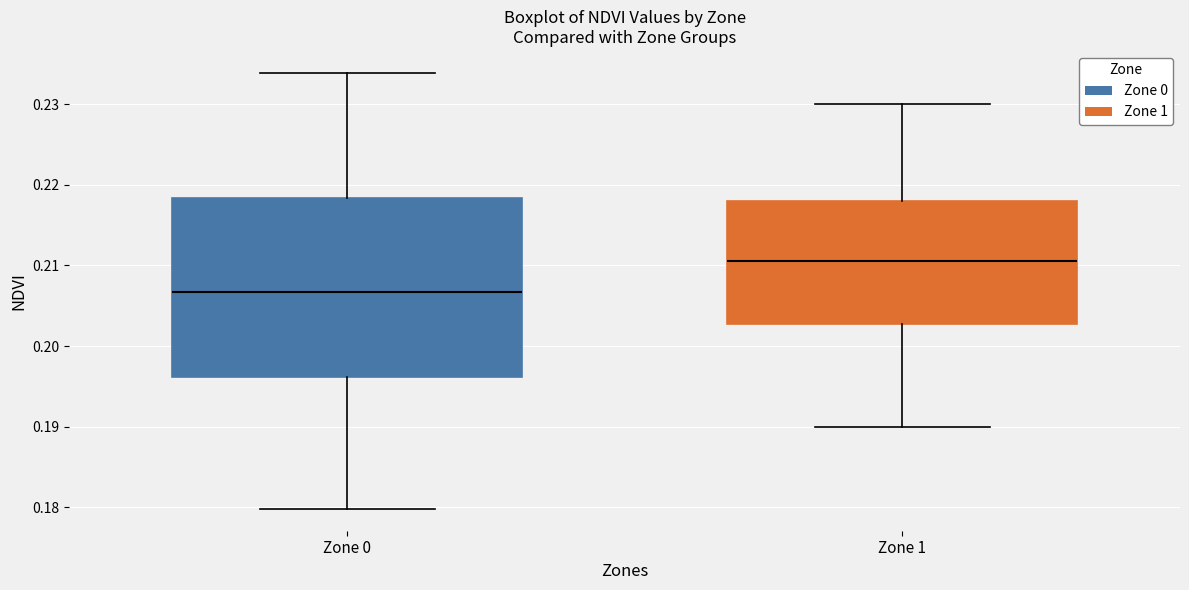

Reading left to right, read every box against the y-axis: the position of its median line, the range the box covers, and the ends of its whiskers. The values are not printed on the chart, so give them approximately, as read against the axis.

Zone 0: median 0.207, box 0.196 to 0.218, whiskers 0.180 to 0.234
Zone 1: median 0.211, box 0.203 to 0.218, whiskers 0.190 to 0.230